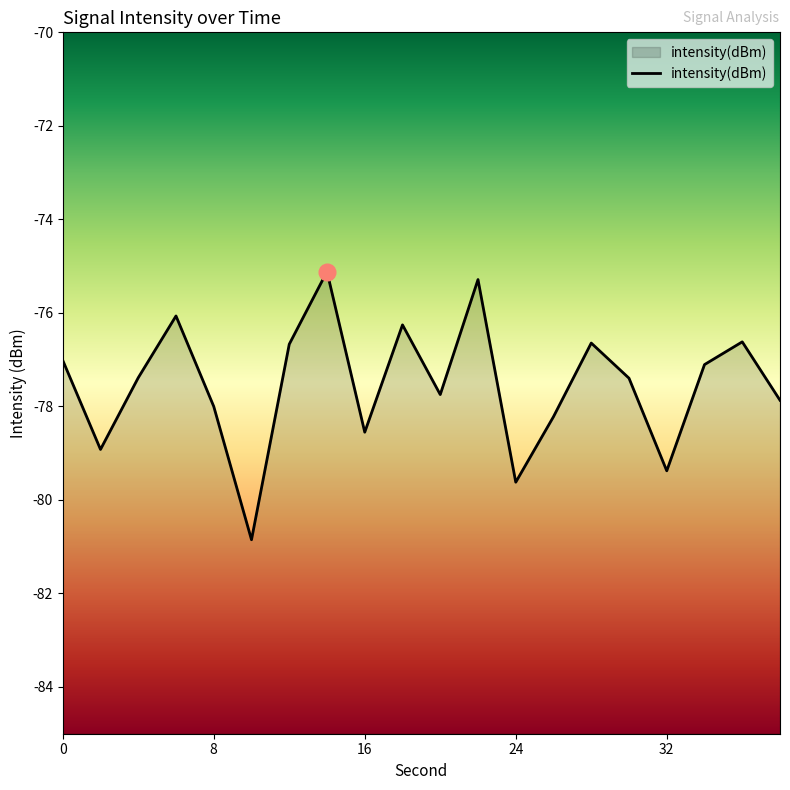

Rank the categories by value from lowest to highest.

10, 24, 32, 2, 16, 26, 8, 38, 20, 30, 4, 34, 0, 12, 28, 36, 18, 6, 22, 14